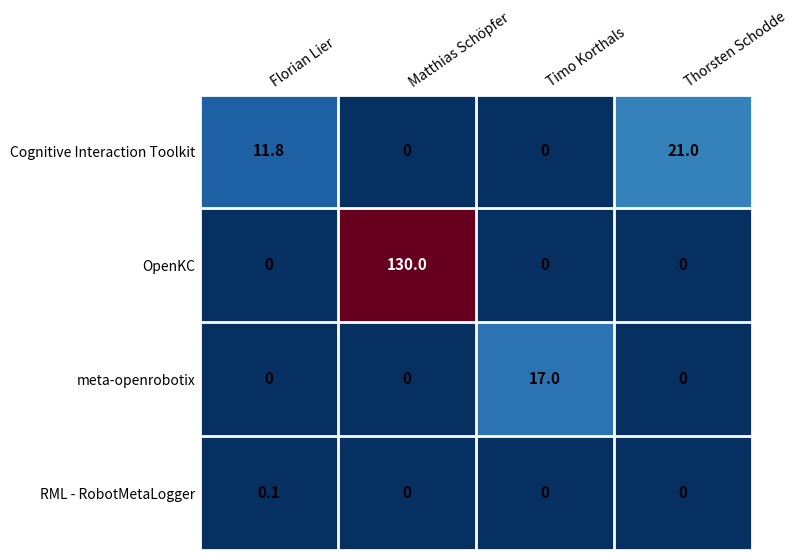

Reading right to left, list all the values displayed in this chart.

Cognitive Interaction Toolkit: 21.0	0.0	0.0	11.8
OpenKC: 0.0	0.0	130.0	0.0
meta-openrobotix: 0.0	17.0	0.0	0.0
RML - RobotMetaLogger: 0.0	0.0	0.0	0.1